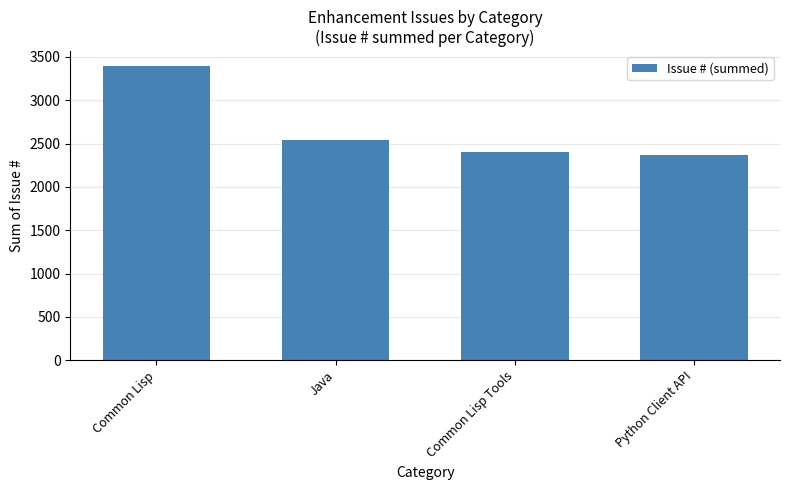

At which label is the value closest to 2883?

Java